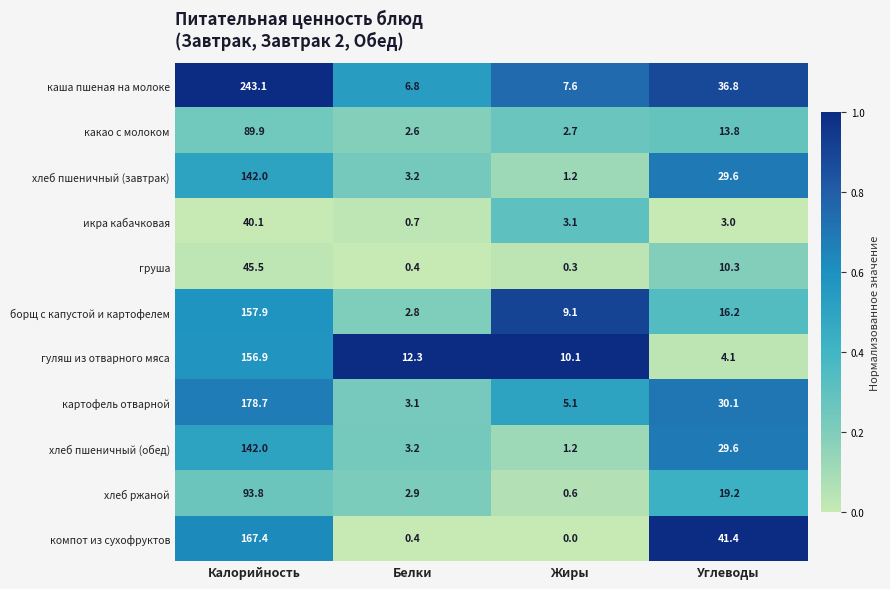

How many data points does each series have?

4